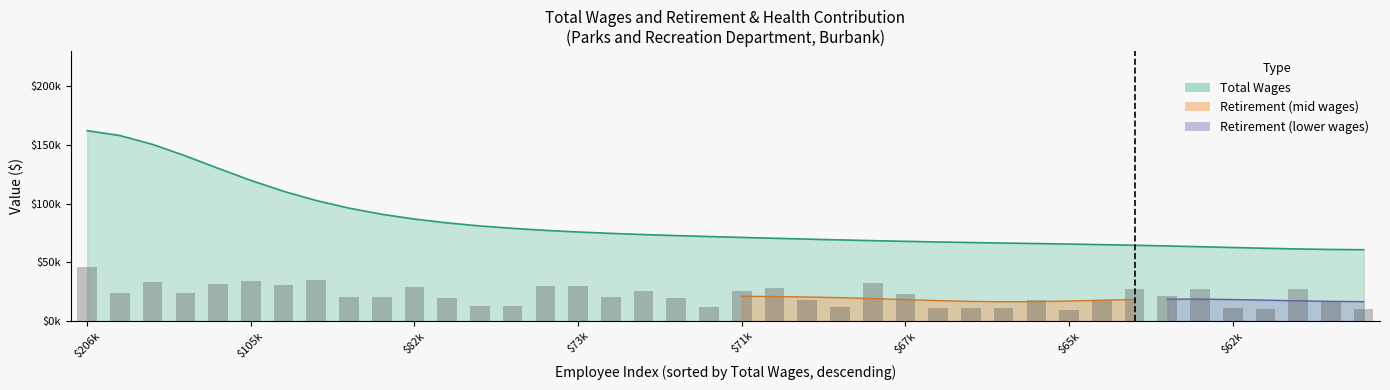

What is the average value?

22013